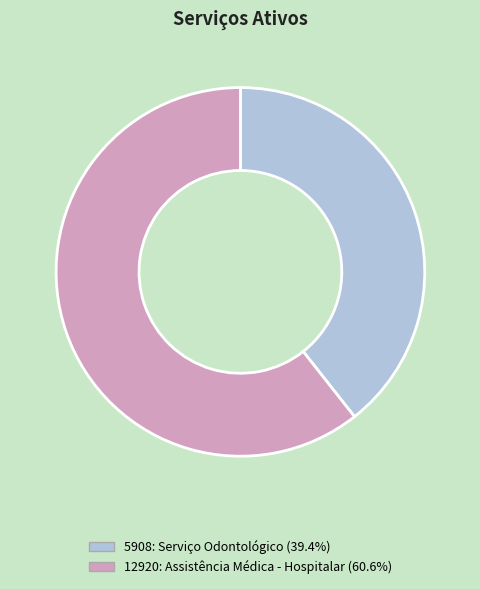

Which slice represents more than half of the pie?

12920: Assistência Médica - Hospitalar